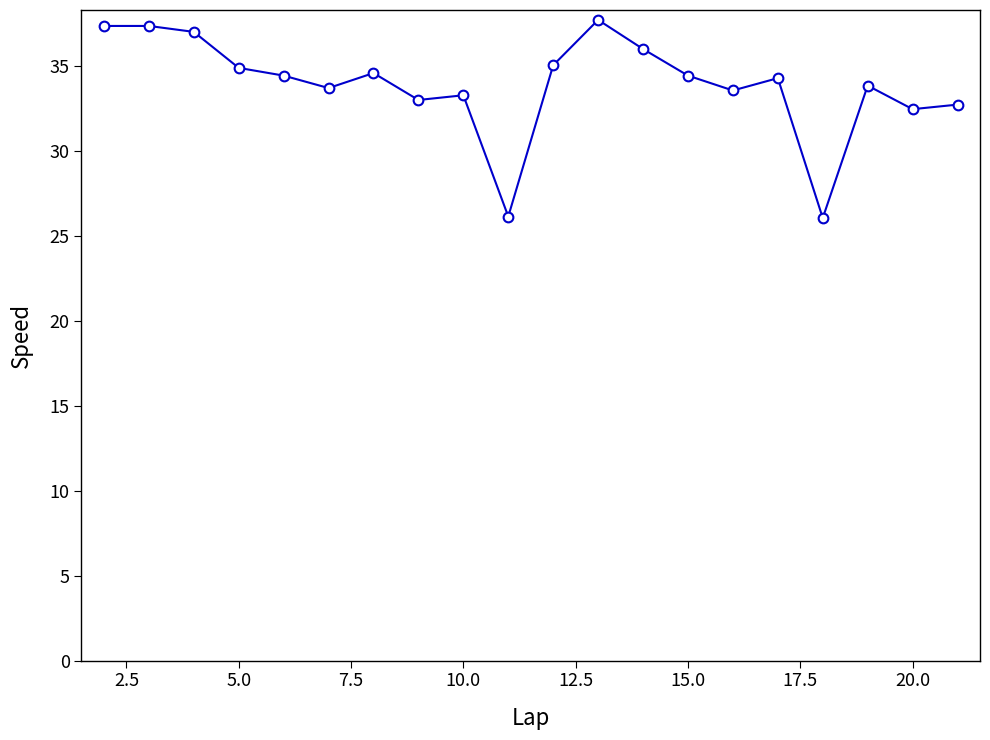

What is the difference between the maximum and minimum values?

11.7